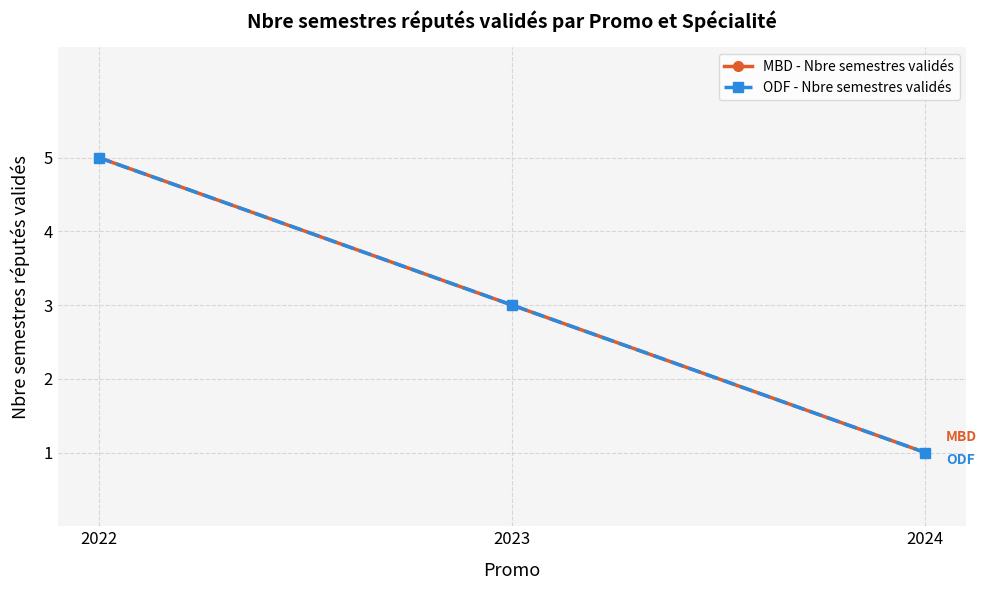

At 2024, list the series in order from largest to smallest.

MBD - Nbre semestres validés, ODF - Nbre semestres validés